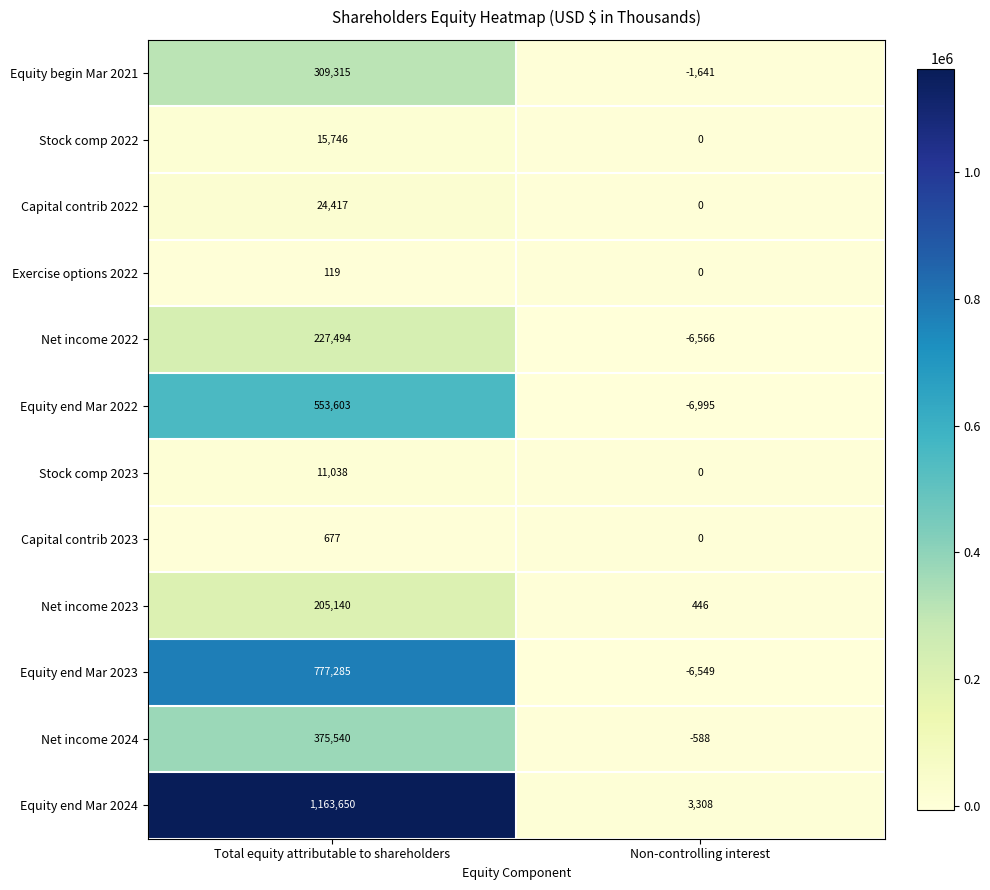

What is the total value across all series at Total equity attributable to shareholders?

3664024